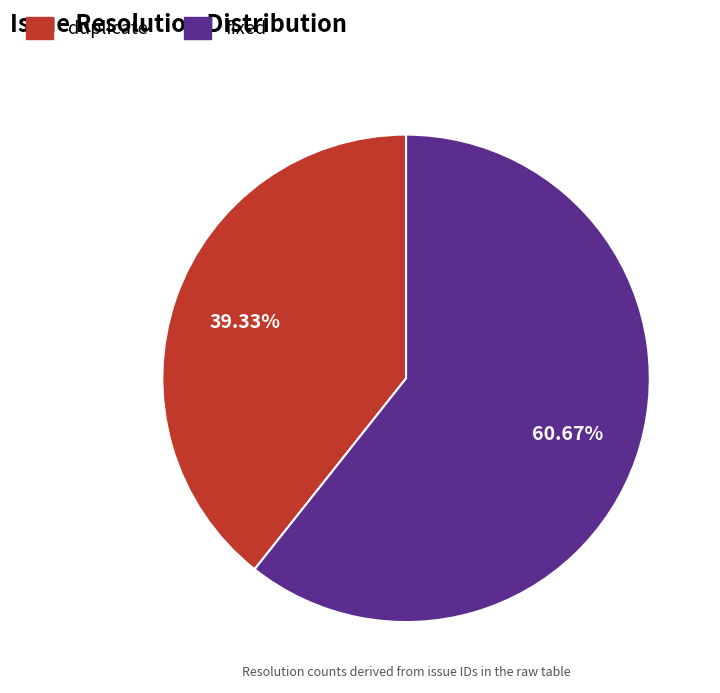

What percentage is the duplicate slice, to the nearest percent?

39%